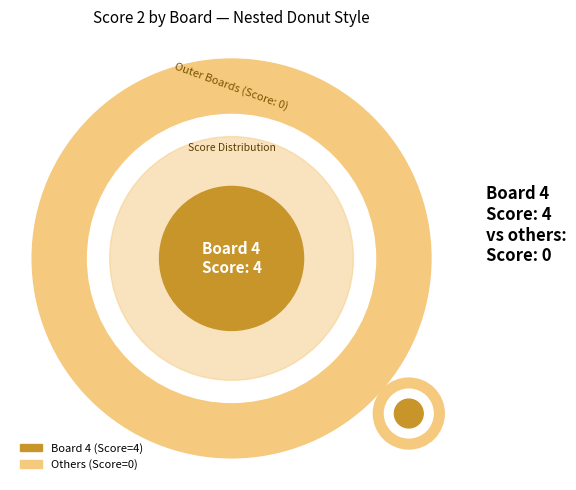

Does Board 3 represent more than half of the total?

No